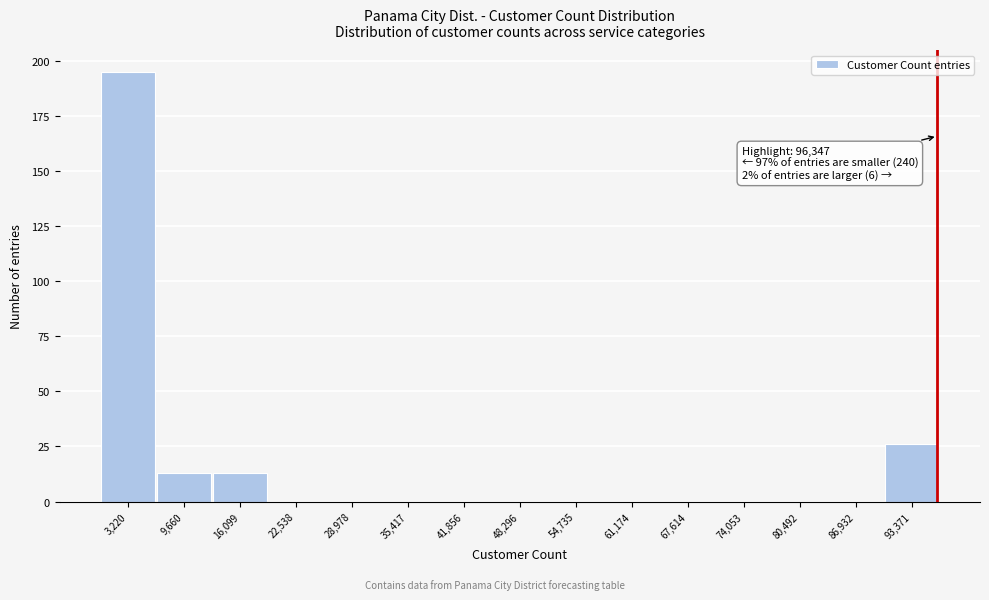

Which range on the x-axis has the tallest bar?

0 to 6000